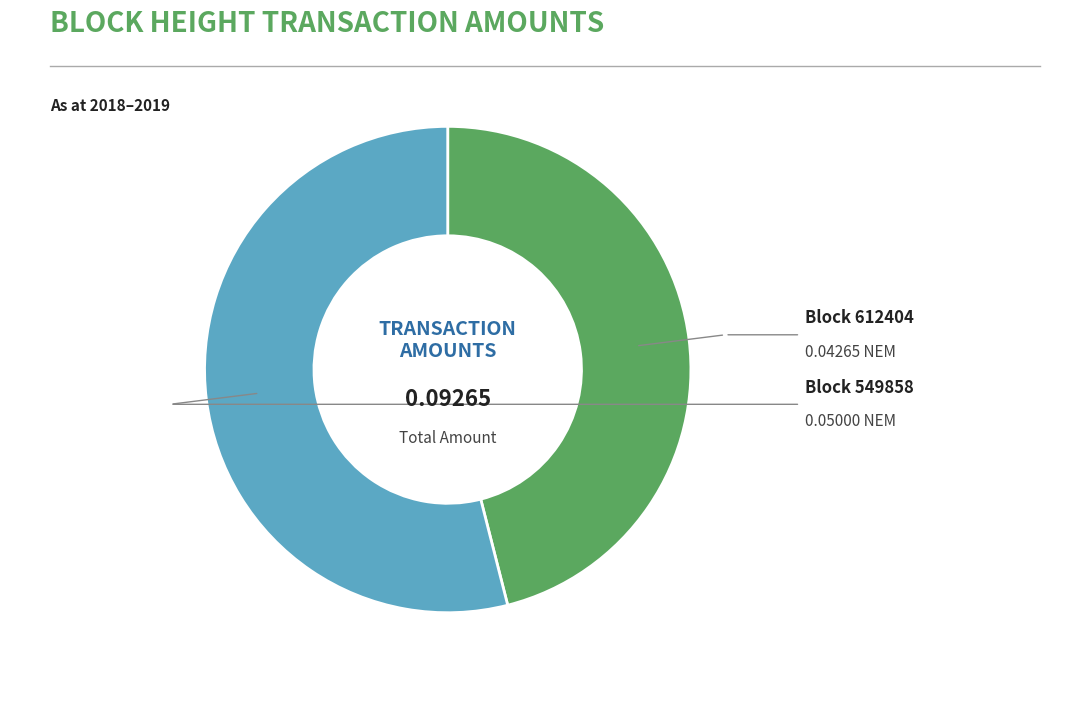

Is there any slice that represents more than half of the pie?

Yes